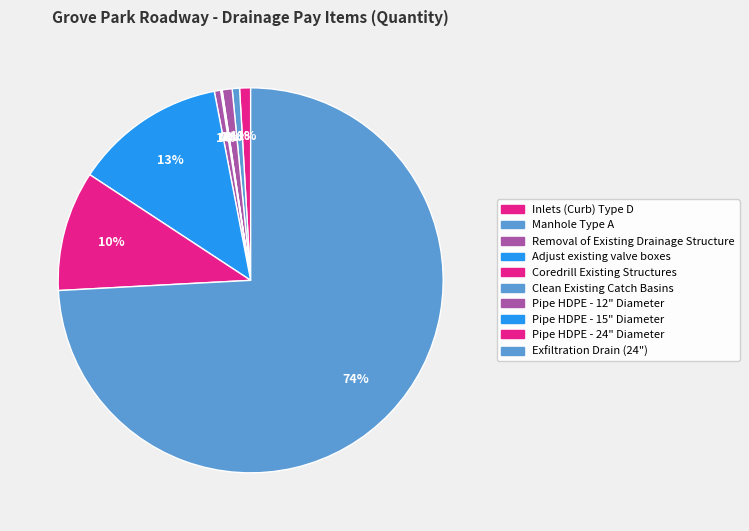

How many slices are in this pie chart?

10